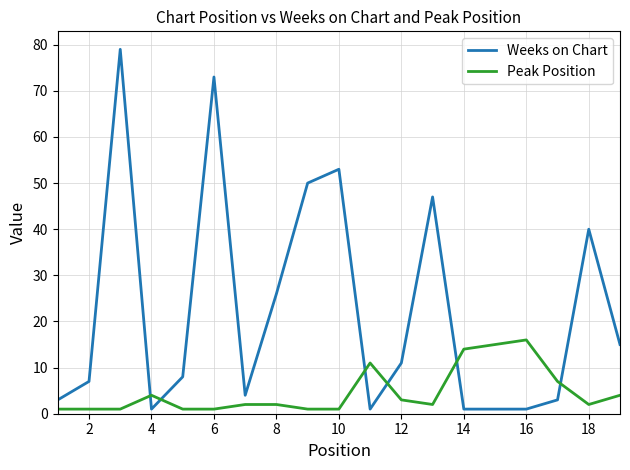

Rank the series by their maximum value, from highest to lowest.

Weeks on Chart, Peak Position